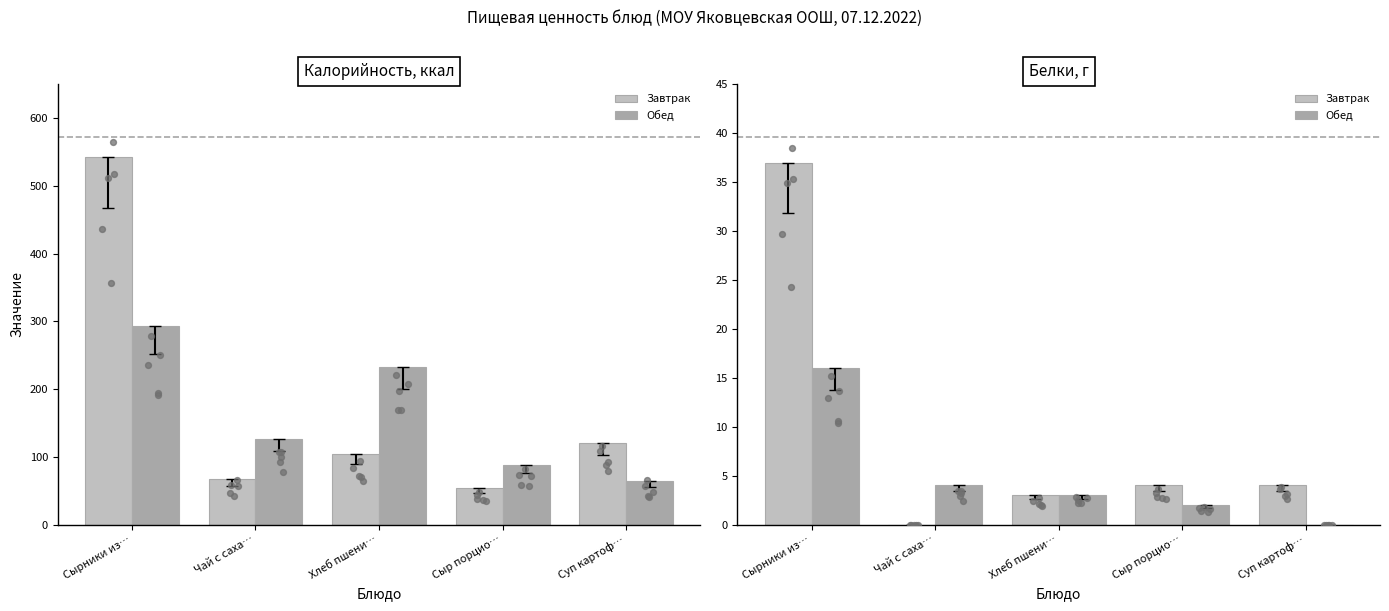

At which category is the sum across all series the highest?

Сырники из…